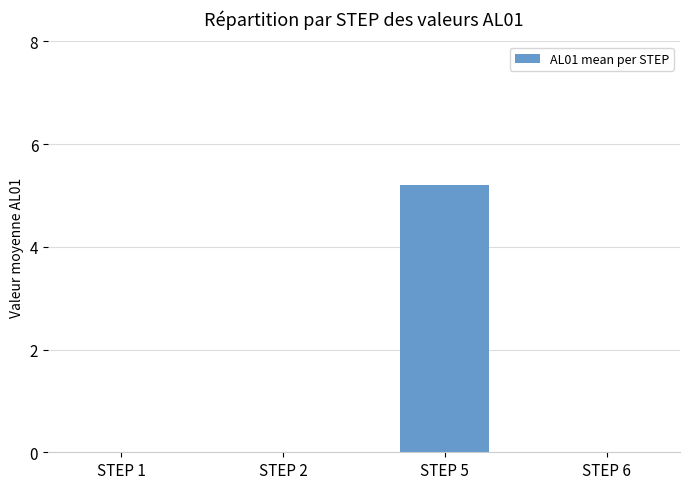

What is the maximum value shown in the chart?

5.2